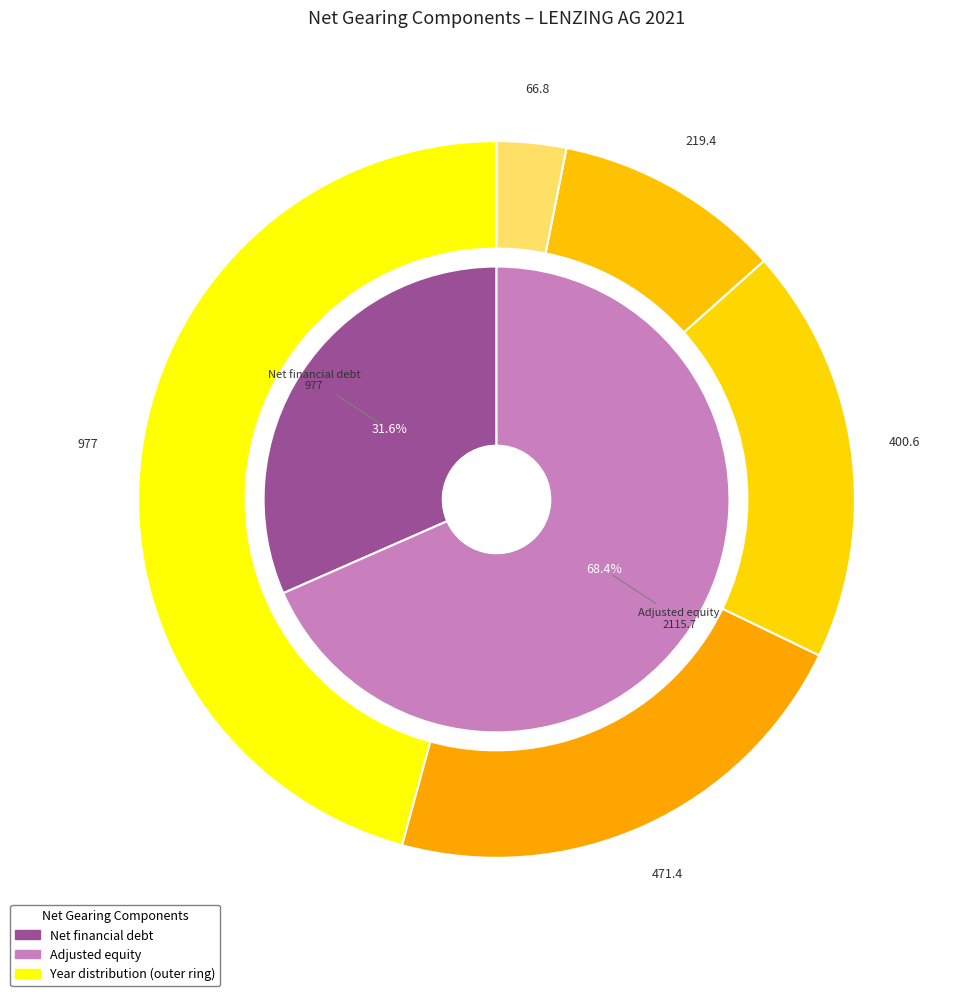

Count the number of slices in the pie.

2